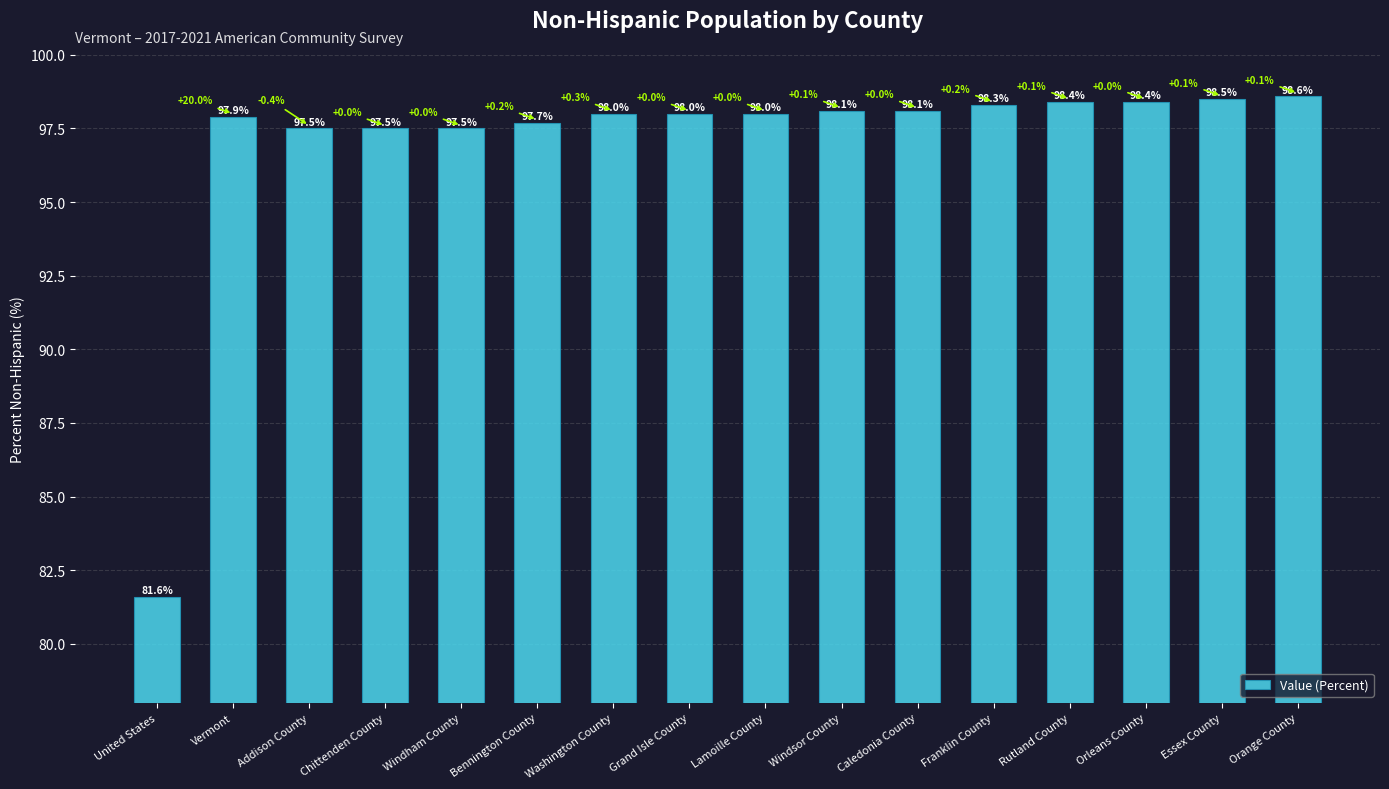

What is the sum of the values at Rutland County and Vermont?

196.3